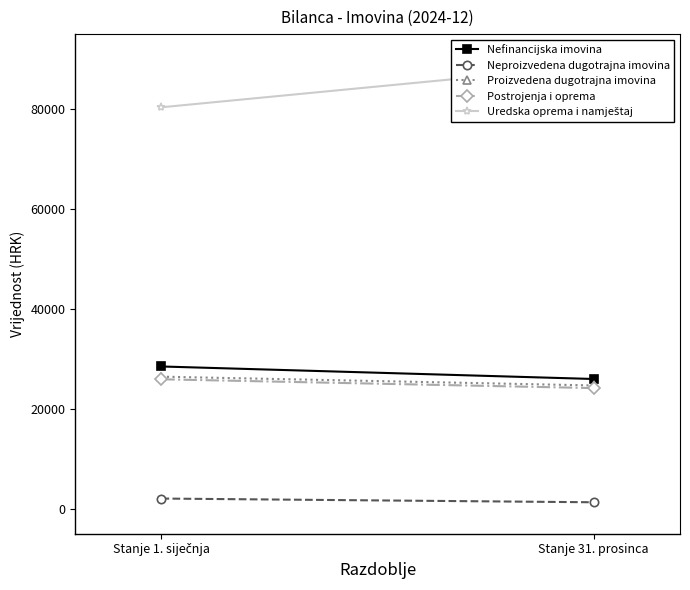

Rank the series at Stanje 1. siječnja from lowest to highest value.

Neproizvedena dugotrajna imovina, Postrojenja i oprema, Proizvedena dugotrajna imovina, Nefinancijska imovina, Uredska oprema i namještaj